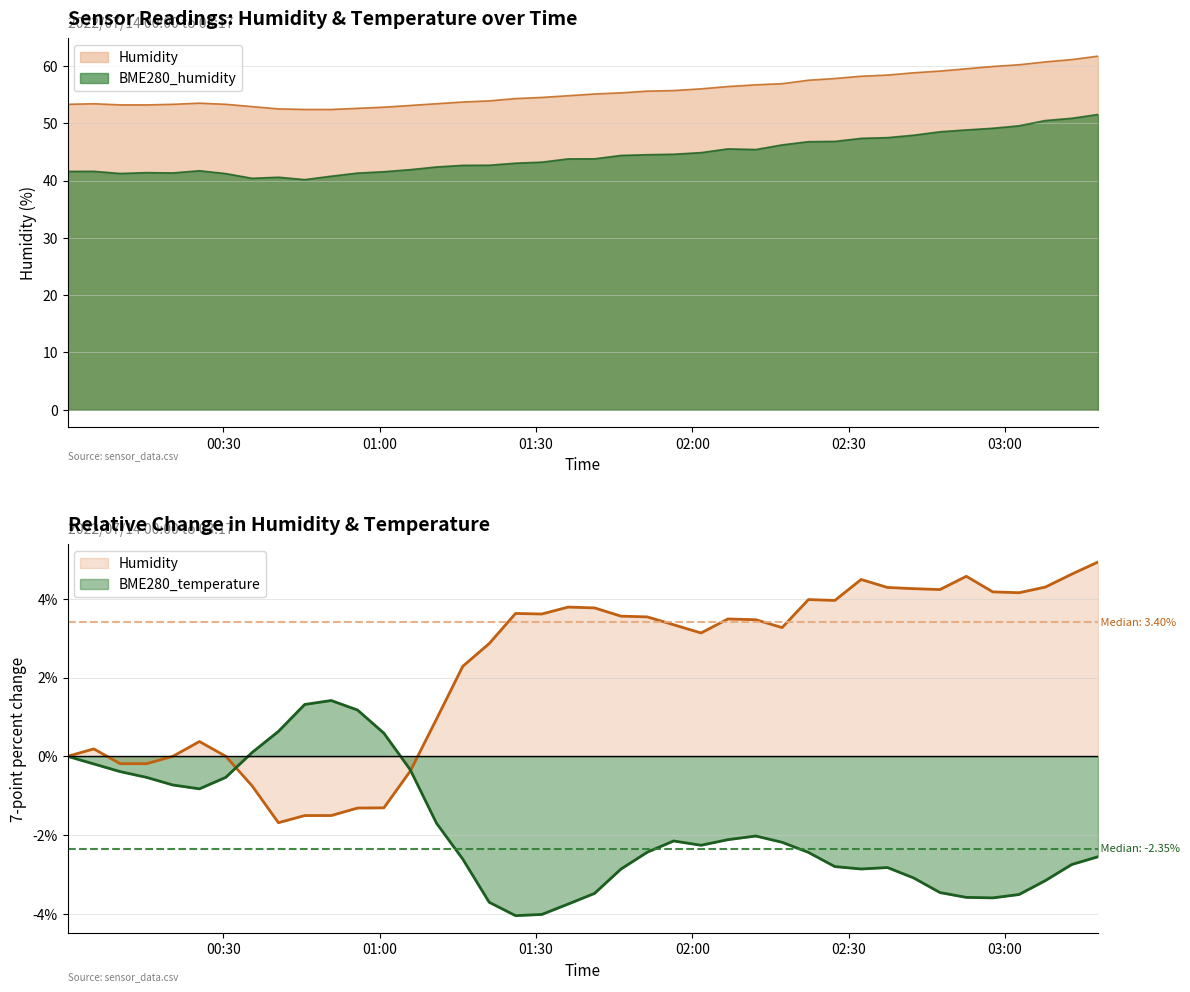

At how many categories does at least one series exceed 44?

40